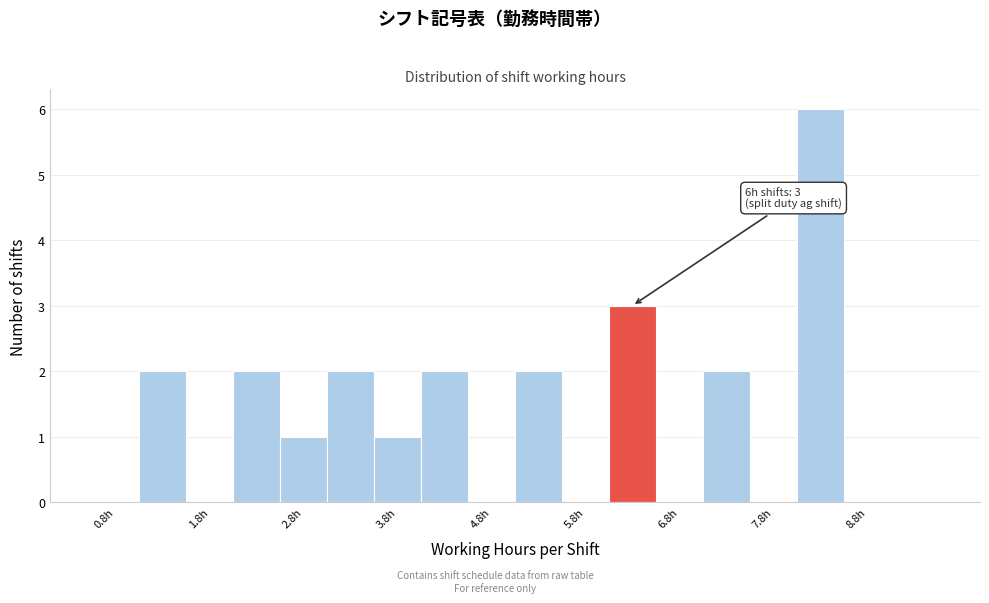

Which range on the x-axis has the tallest bar?

8.0 to 8.5